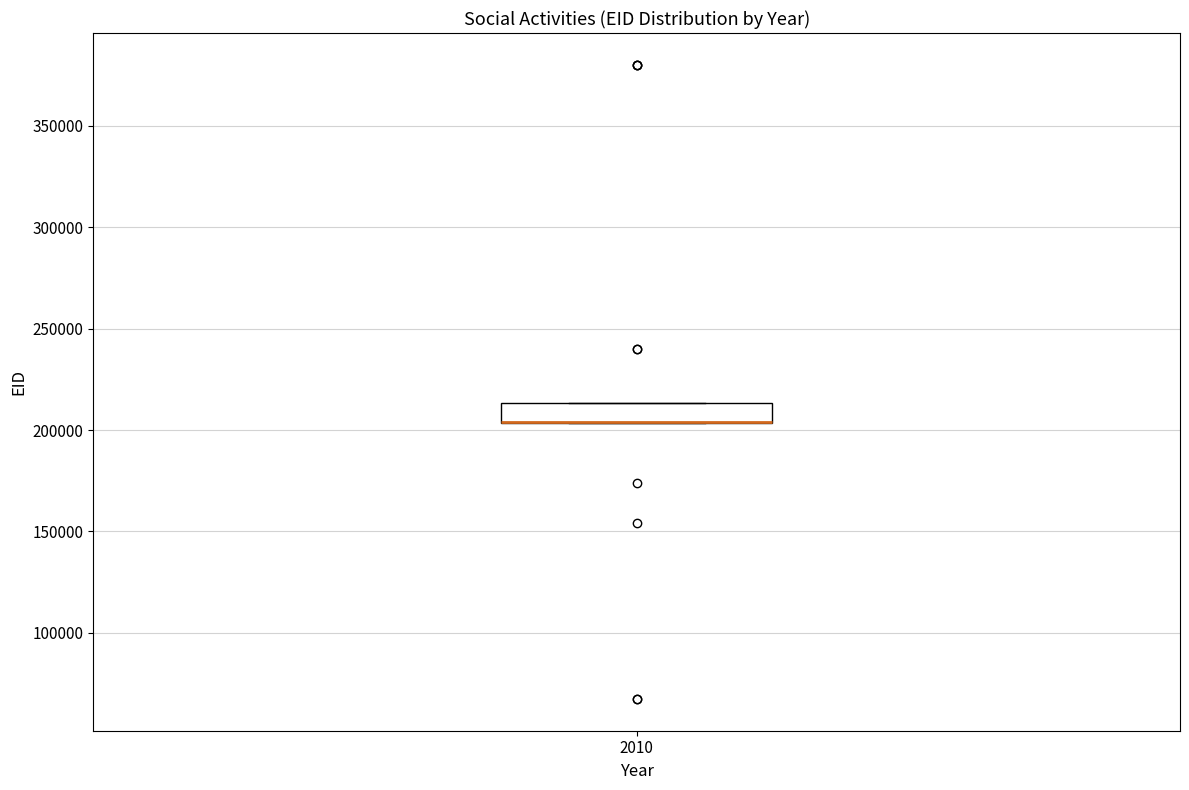

Transcribe this box plot: give where the median line is, the range the box spans, and where the two whiskers end, as read against the y-axis. The values are not printed on the chart, so give them approximately, as read against the axis.

median 205000 (drawn on the box's lower edge), box 205000 to 215000, whiskers 205000 to 215000